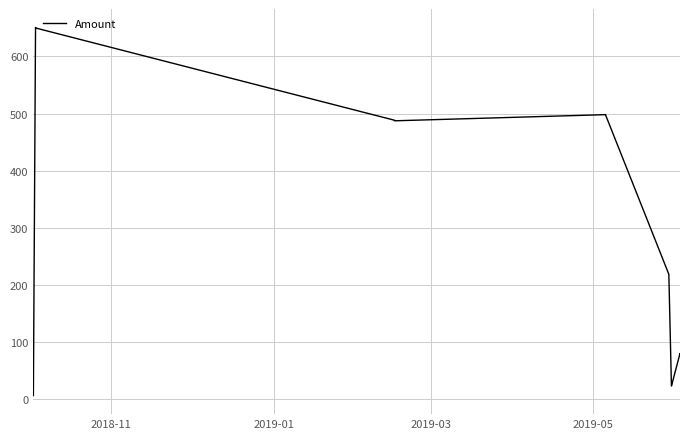

What is the maximum value shown in the chart?

651.0